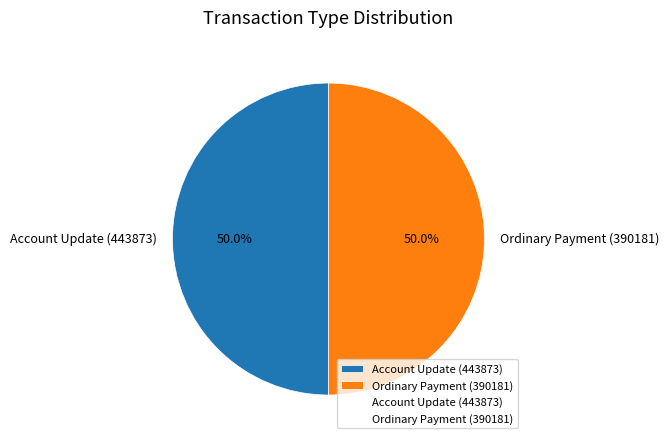

What is the ratio of the value at Ordinary Payment (390181) to the value at Account Update (443873)?

1.0